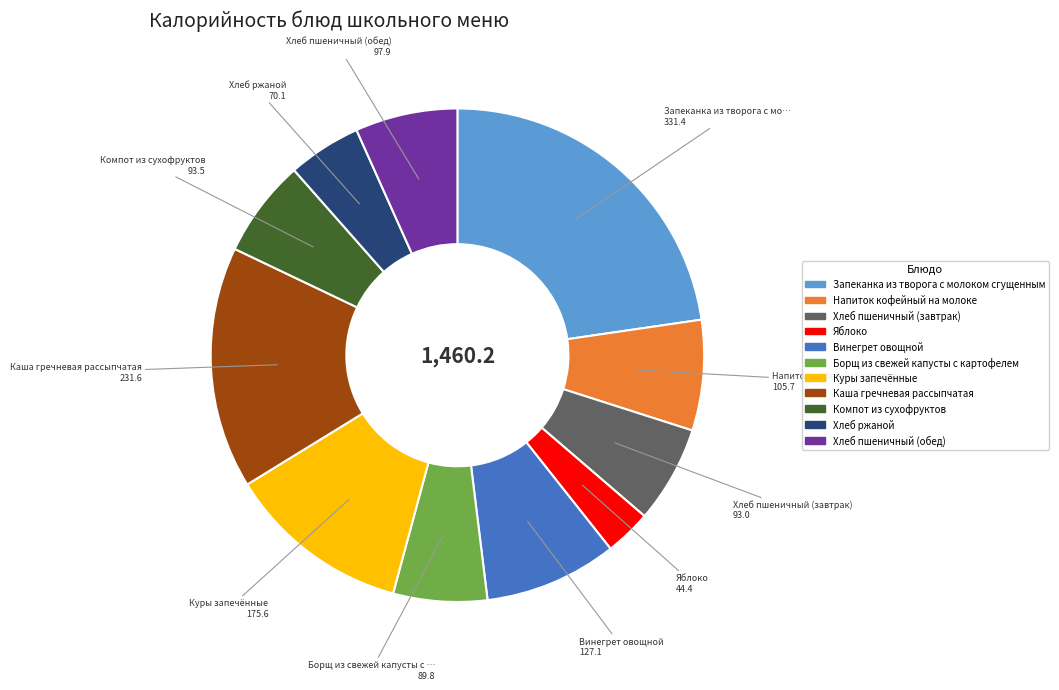

Is Каша гречневая рассыпчатая the majority of the pie?

No